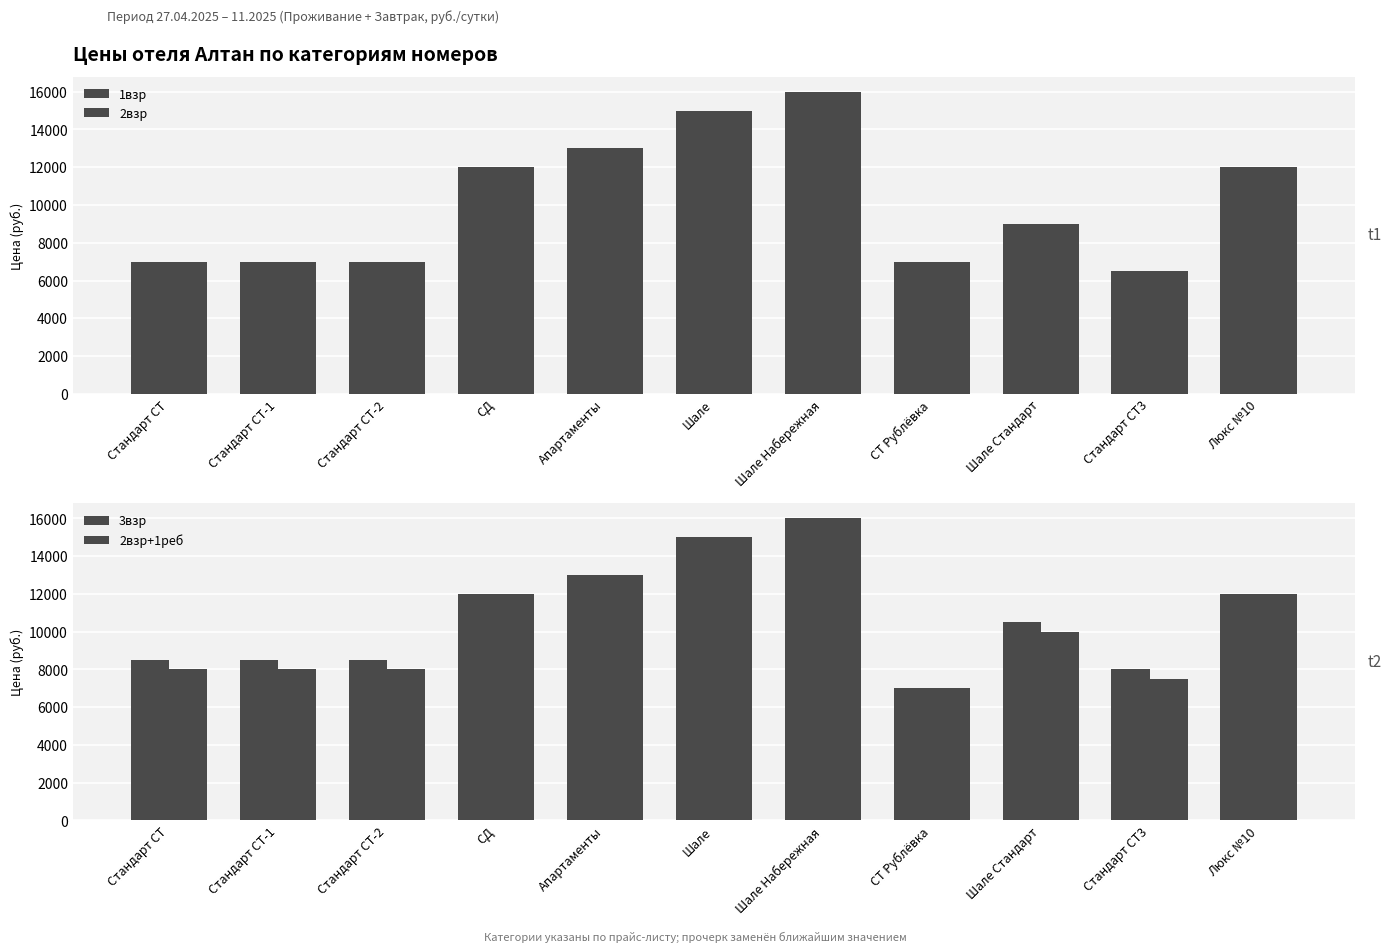

Reading left to right, what are all the values shown in this chart?

1взр: Стандарт СТ=7000	Стандарт СТ-1=7000	Стандарт СТ-2=7000	СД=12000	Апартаменты=13000	Шале=15000	Шале Набережная=16000	СТ Рублёвка=7000	Шале Стандарт=9000	Стандарт СТ3=6500	Люкс №10=12000
2взр: Стандарт СТ=7000	Стандарт СТ-1=7000	Стандарт СТ-2=7000	СД=12000	Апартаменты=13000	Шале=15000	Шале Набережная=16000	СТ Рублёвка=7000	Шале Стандарт=9000	Стандарт СТ3=6500	Люкс №10=12000
3взр: Стандарт СТ=8500	Стандарт СТ-1=8500	Стандарт СТ-2=8500	СД=12000	Апартаменты=13000	Шале=15000	Шале Набережная=16000	СТ Рублёвка=7000	Шале Стандарт=10500	Стандарт СТ3=8000	Люкс №10=12000
2взр+1реб: Стандарт СТ=8000	Стандарт СТ-1=8000	Стандарт СТ-2=8000	СД=12000	Апартаменты=13000	Шале=15000	Шале Набережная=16000	СТ Рублёвка=7000	Шале Стандарт=10000	Стандарт СТ3=7500	Люкс №10=12000